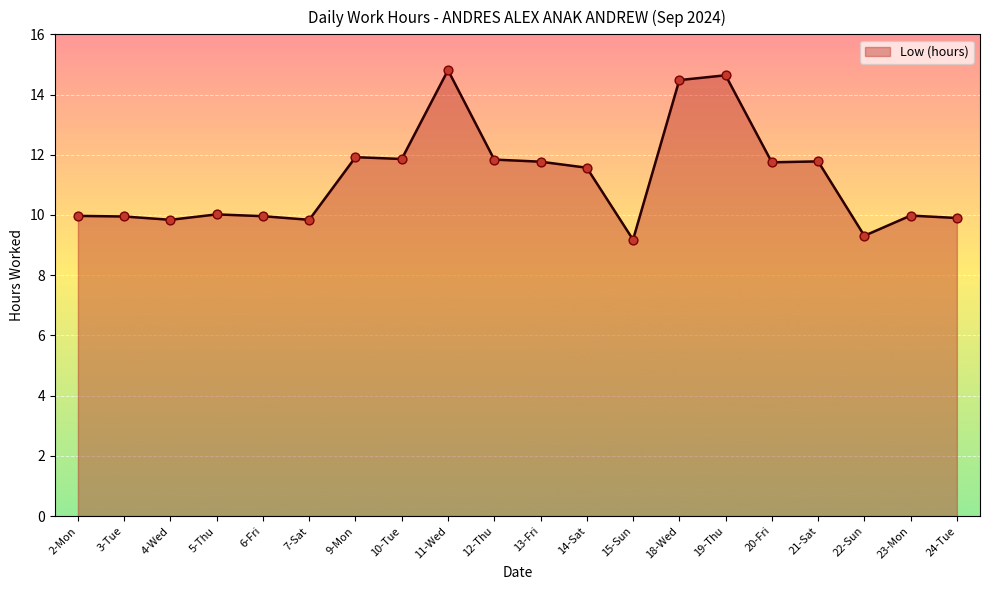

What is the ratio of the value at 3-Tue to the value at 15-Sun?

1.1